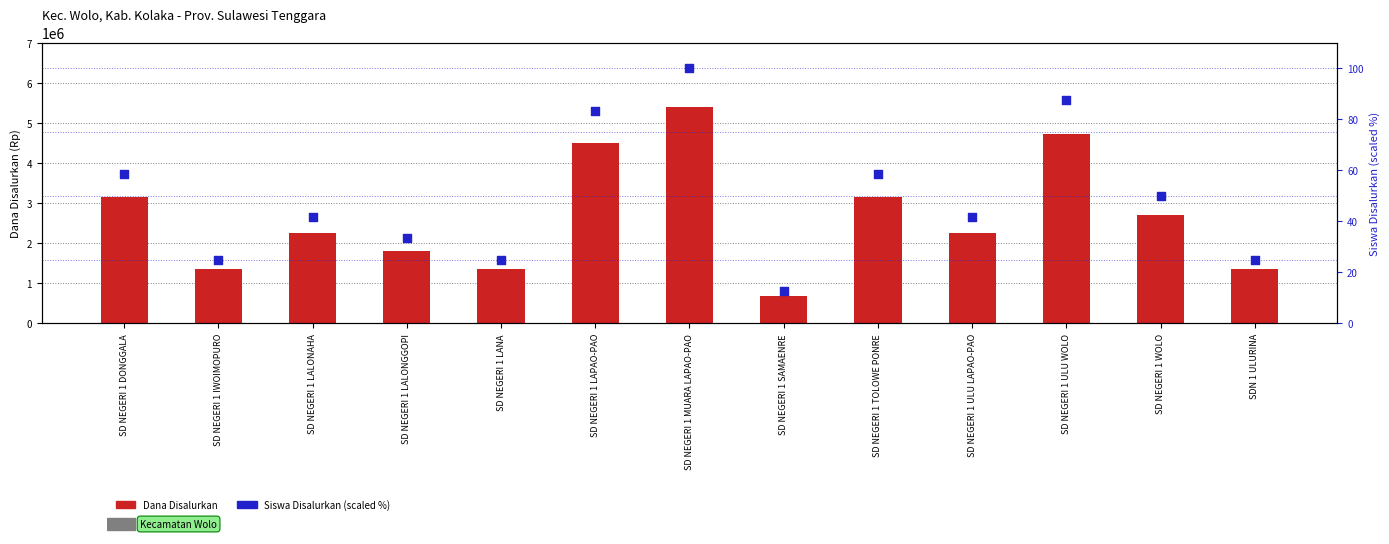

Which series reaches the minimum Y coordinate?

Siswa Disalurkan (%)